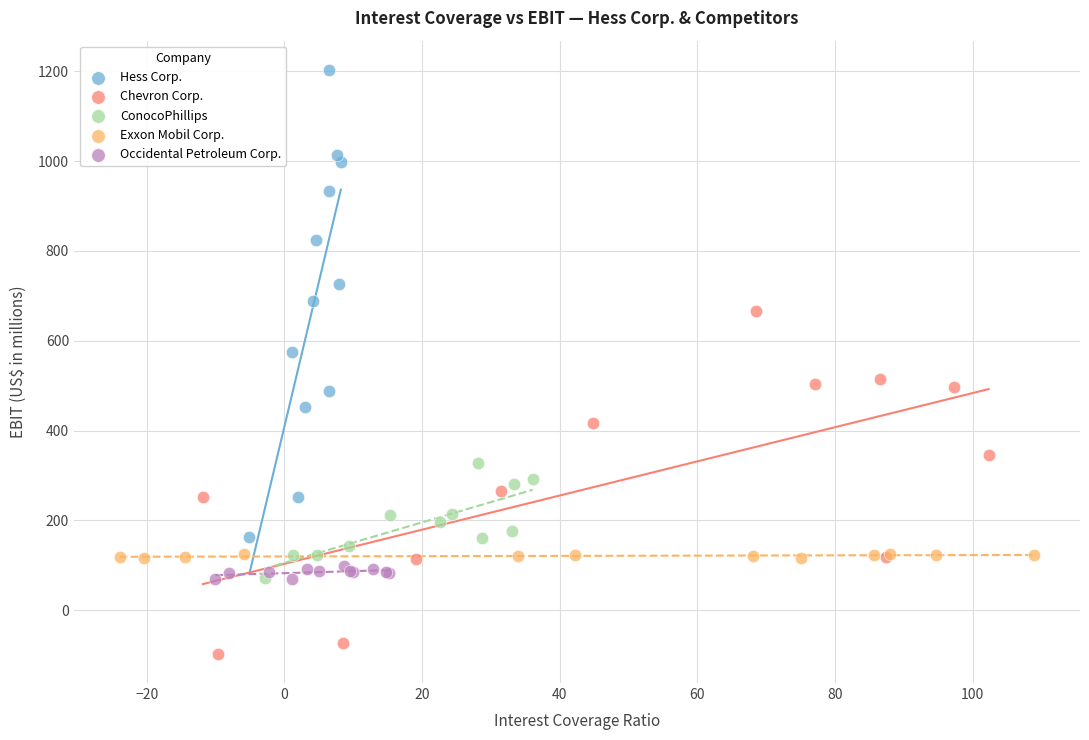

Which series reaches the minimum Y coordinate?

Chevron Corp.